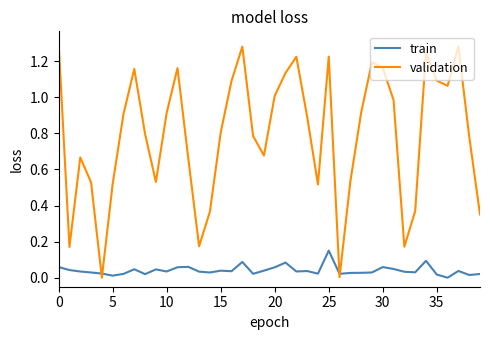

Which series has the largest range (max minus min)?

validation